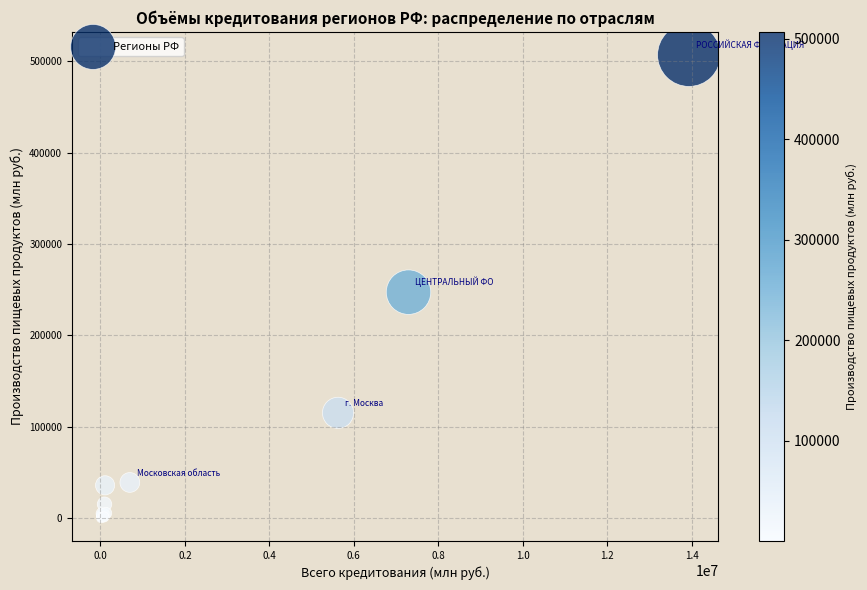

What Y value in the scatter plot is closest to 253617?

247359.0